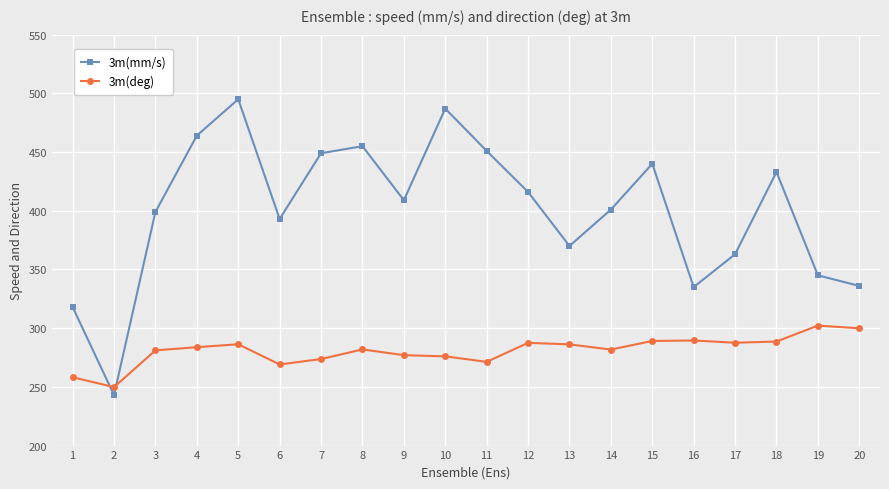

What are all the series names shown in the legend?

3m(mm/s), 3m(deg)